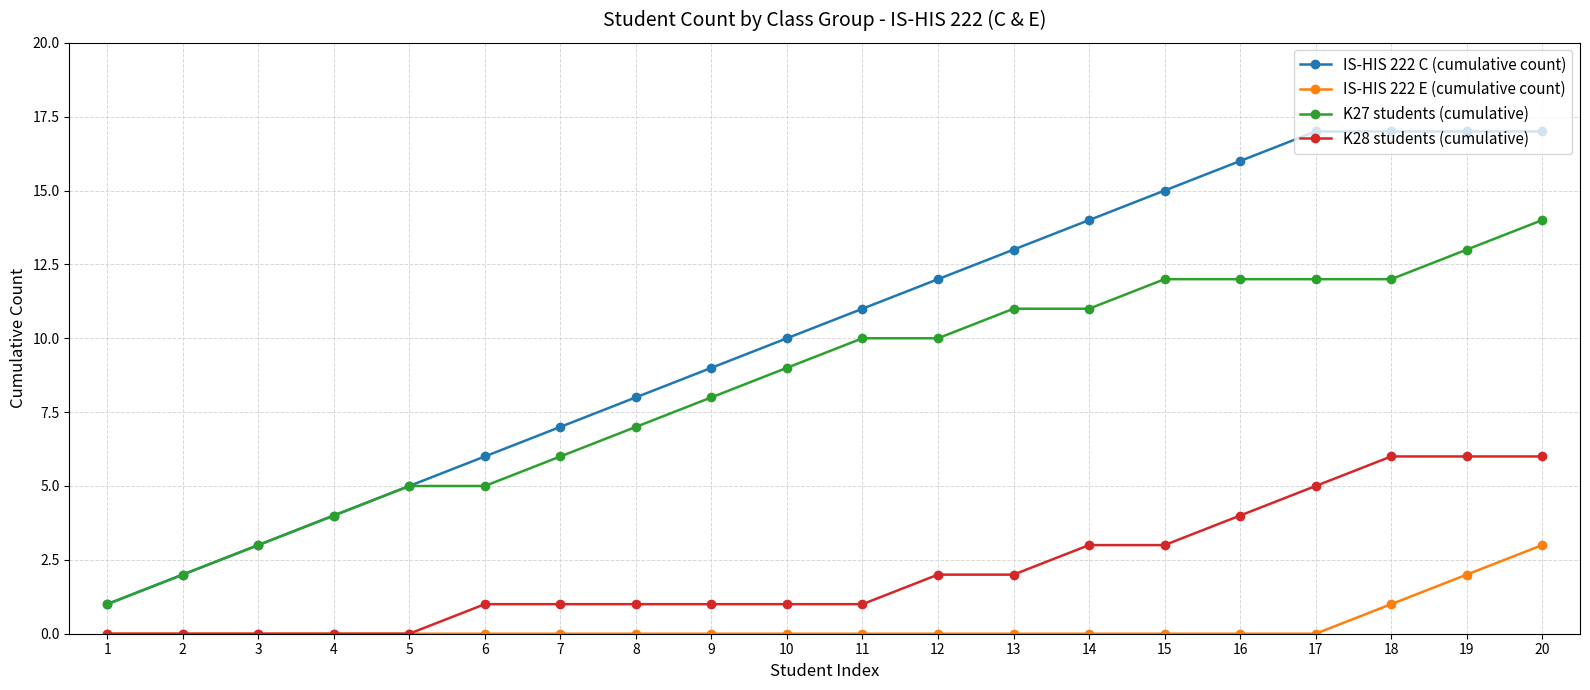

Reading right to left, extract all data points from this chart.

IS-HIS 222 C (cumulative count): 17	17	17	17	16	15	14	13	12	11	10	9	8	7	6	5	4	3	2	1
IS-HIS 222 E (cumulative count): 3	2	1	0	0	0	0	0	0	0	0	0	0	0	0	0	0	0	0	0
K27 students (cumulative): 14	13	12	12	12	12	11	11	10	10	9	8	7	6	5	5	4	3	2	1
K28 students (cumulative): 6	6	6	5	4	3	3	2	2	1	1	1	1	1	1	0	0	0	0	0